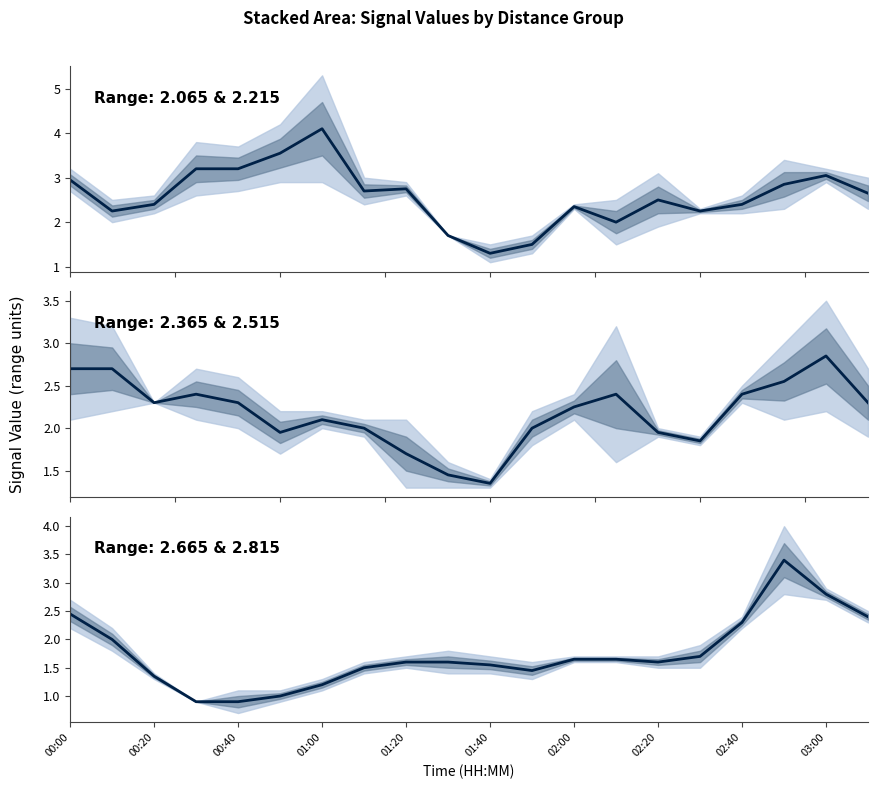

At which label does the data first exceed 1?

00:00